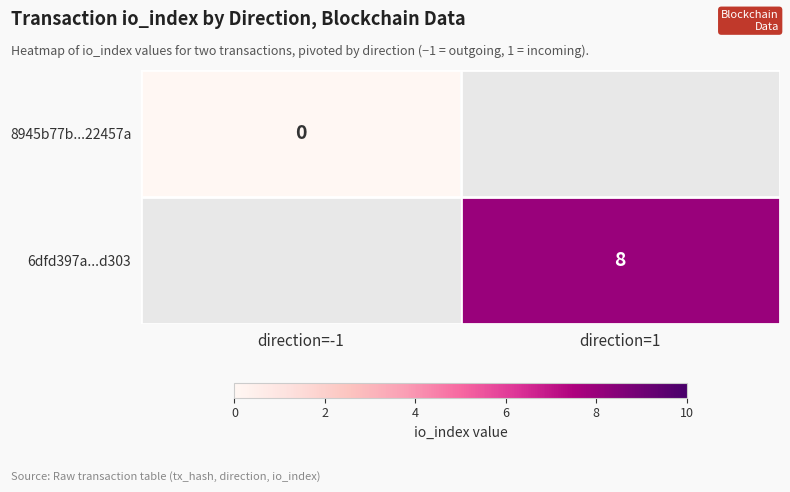

Which label corresponds to the smallest value in the chart?

direction=-1